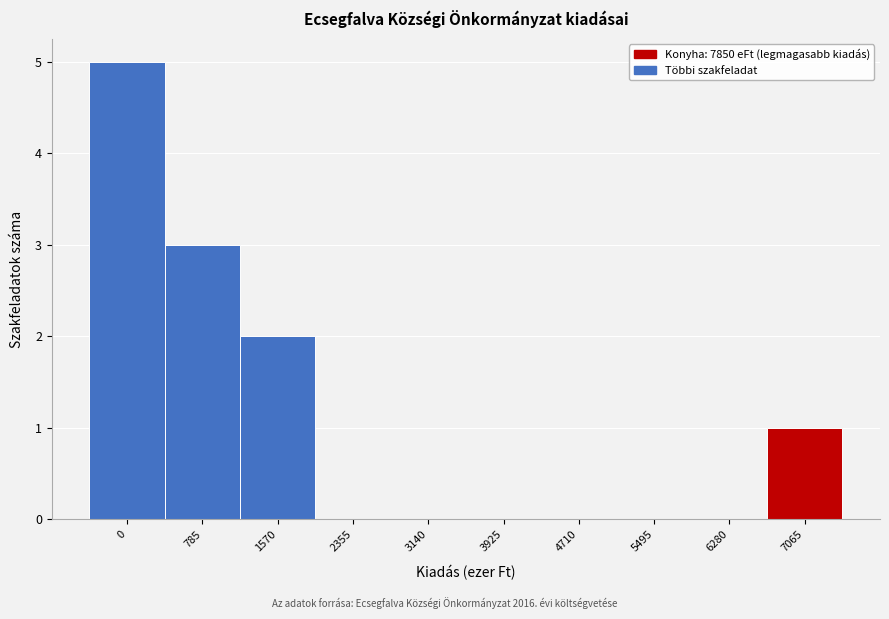

Reading right to left, what are all the values shown in this chart?

7065=1	6280=0	5495=0	4710=0	3925=0	3140=0	2355=0	1570=2	785=3	0=5